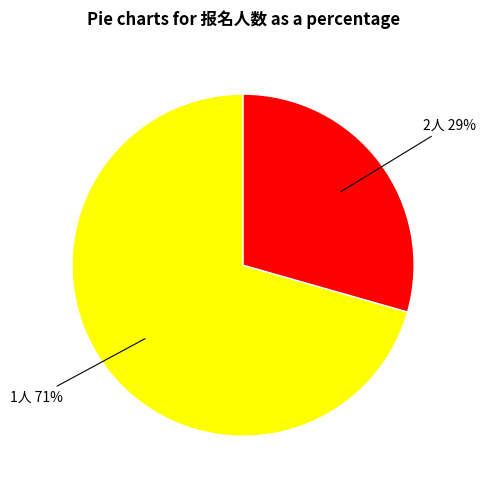

To the nearest percent, what is the average slice percentage?

50%